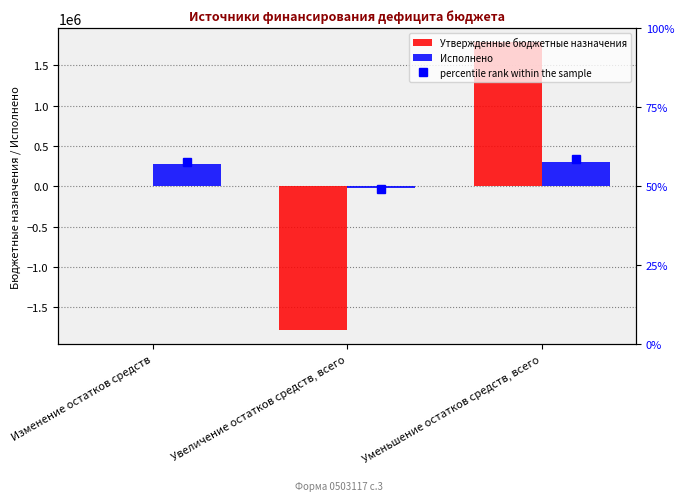

How many distinct data groups are displayed?

2